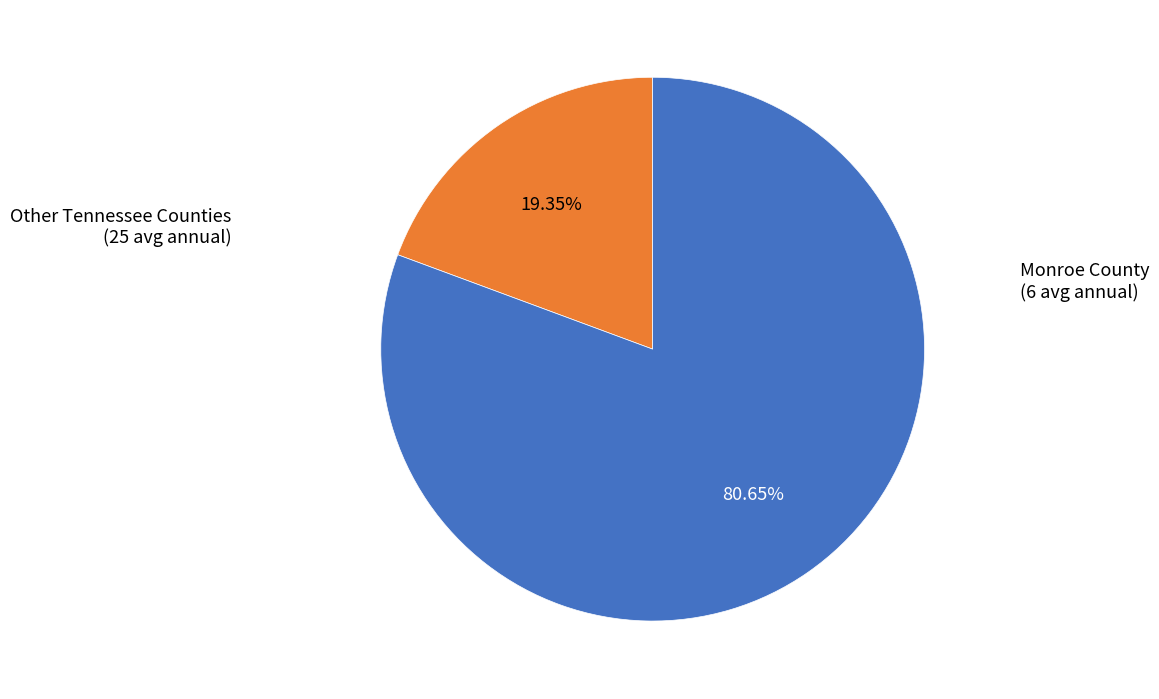

Is there a majority slice in this chart?

Yes